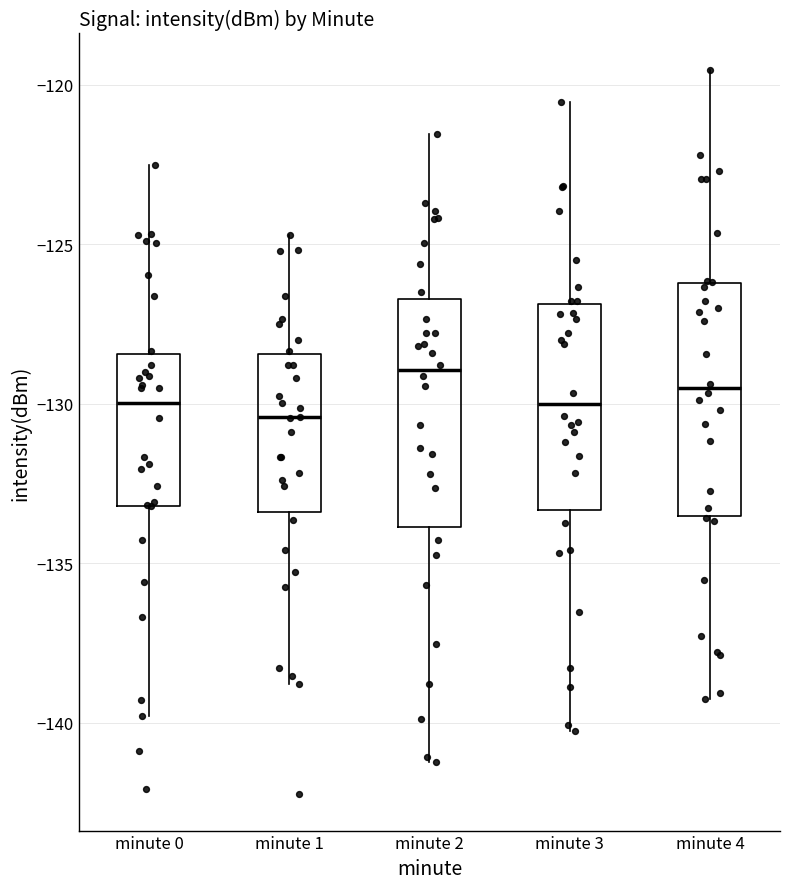

Reading left to right, transcribe this box plot: for each box, give where its median line is, the range the box spans, and where its two whiskers end, as read against the y-axis. The values are not printed on the chart, so give them approximately, as read against the axis.

minute 0: median -130.0, box -133.0 to -128.5, whiskers -140.0 to -122.5
minute 1: median -130.5, box -133.5 to -128.5, whiskers -139.0 to -124.5
minute 2: median -129.0, box -134.0 to -126.5, whiskers -141.0 to -121.5
minute 3: median -130.0, box -133.5 to -127.0, whiskers -140.0 to -120.5
minute 4: median -129.5, box -133.5 to -126.0, whiskers -139.0 to -119.5